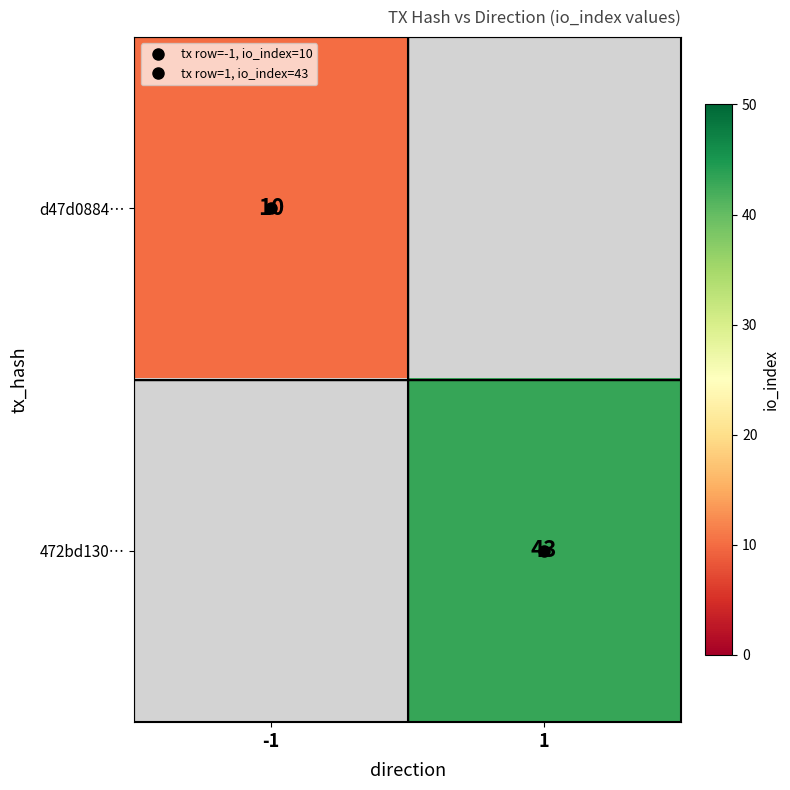

Rank the categories by 472bd130… value from highest to lowest.

-1, 1